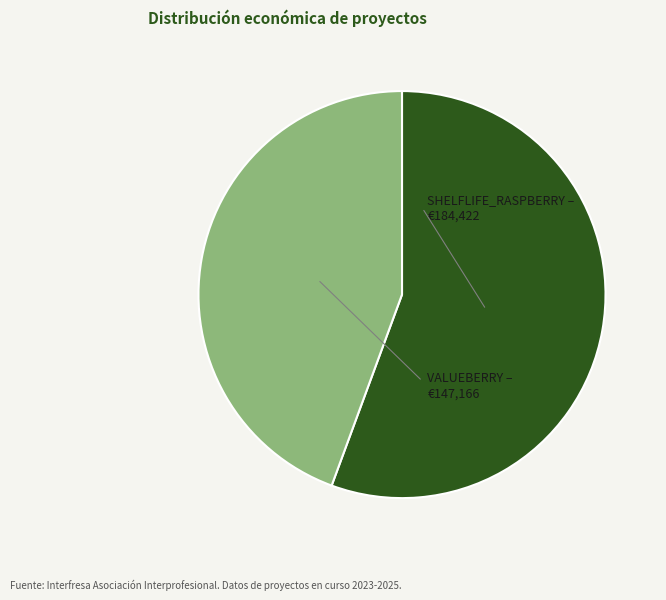

Is there any slice that represents more than half of the pie?

Yes